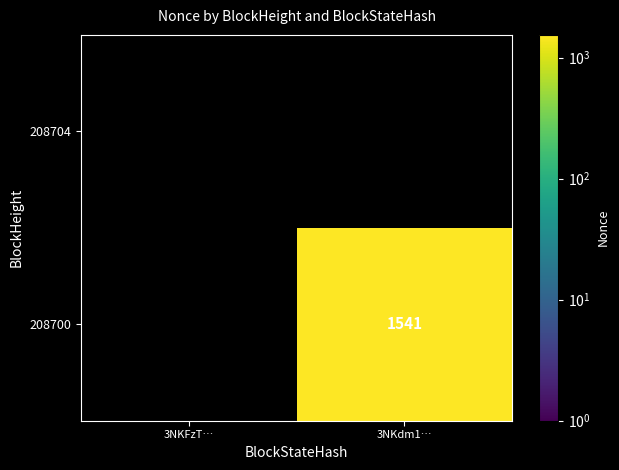

What is the smallest value displayed?

1541.0